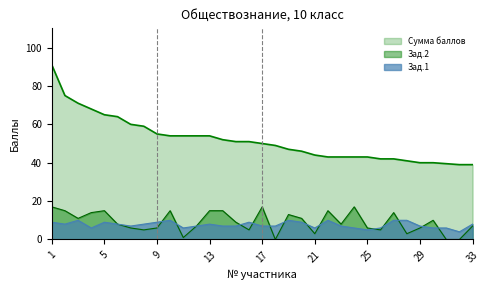

What are all the series names shown in the legend?

Сумма баллов, Зад.2, Зад.1